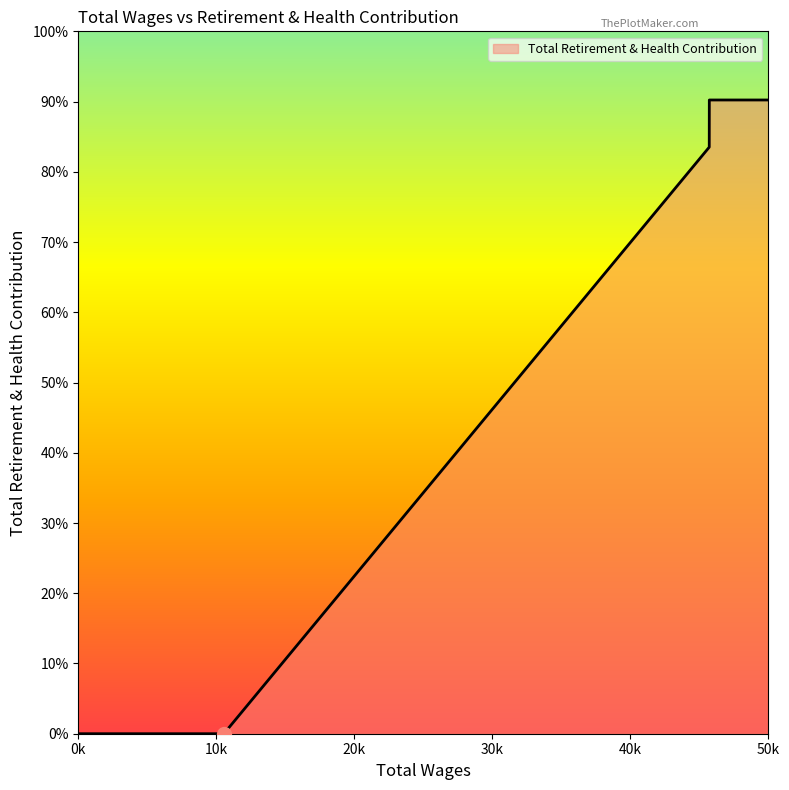

What is the label of the 2nd point from the left?

45712.0